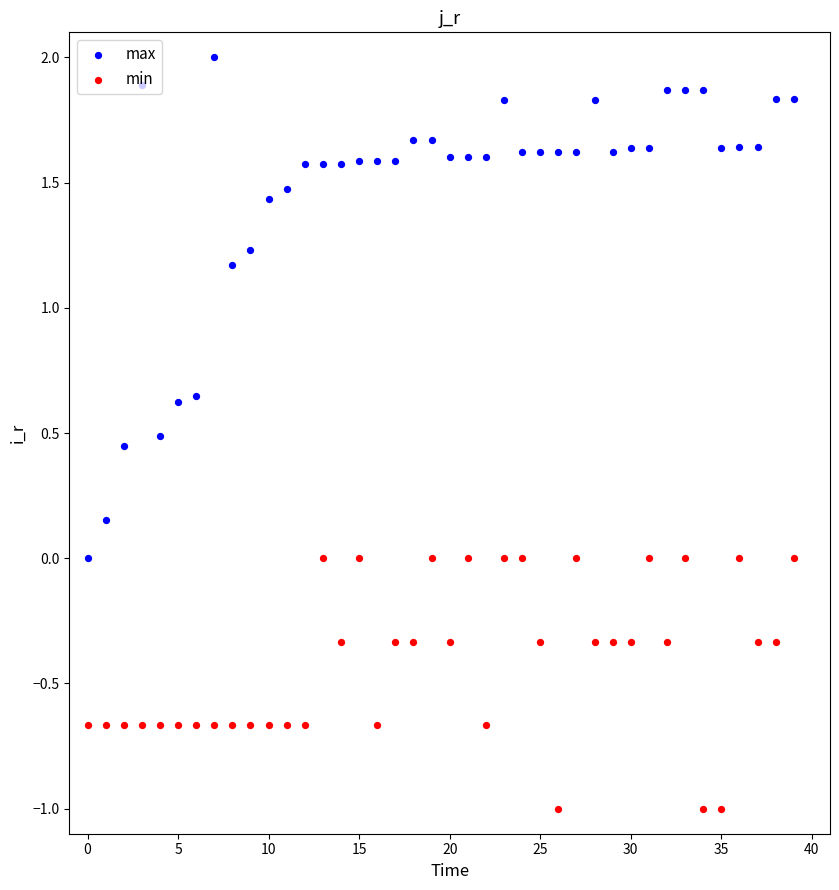

What are all the series names shown in the legend?

max, min